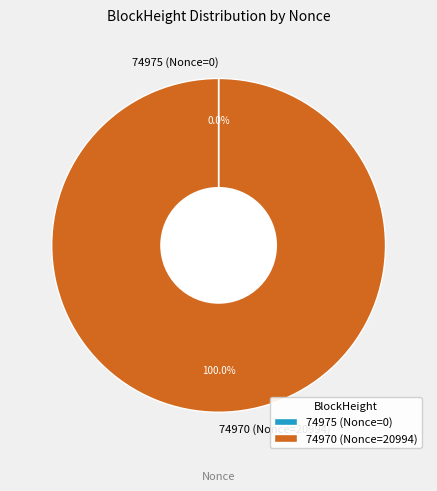

Is 74970 (Nonce=20994) the majority of the pie?

Yes